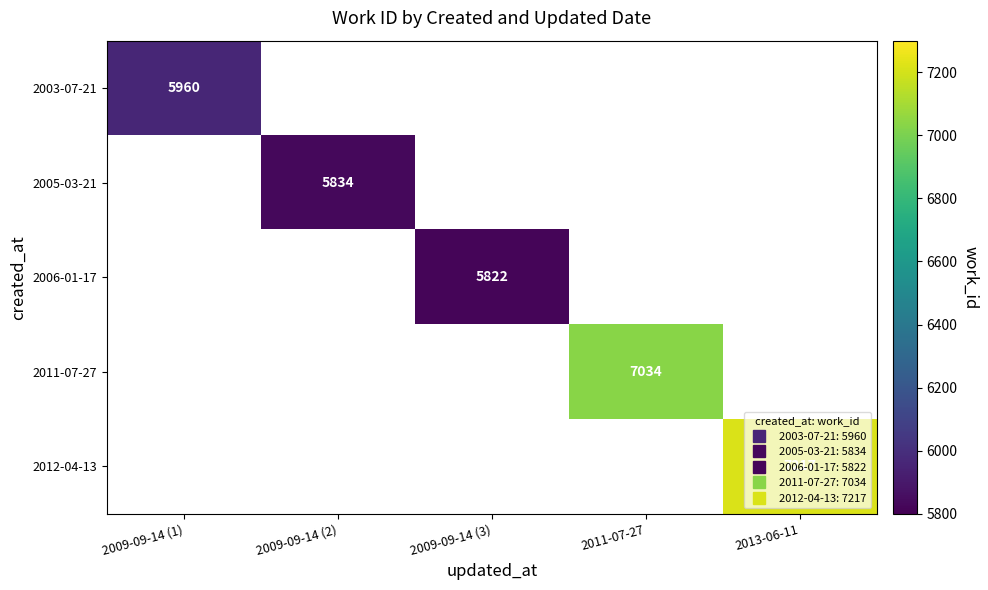

What is the lowest value of the 2003-07-21 series?

5960.0